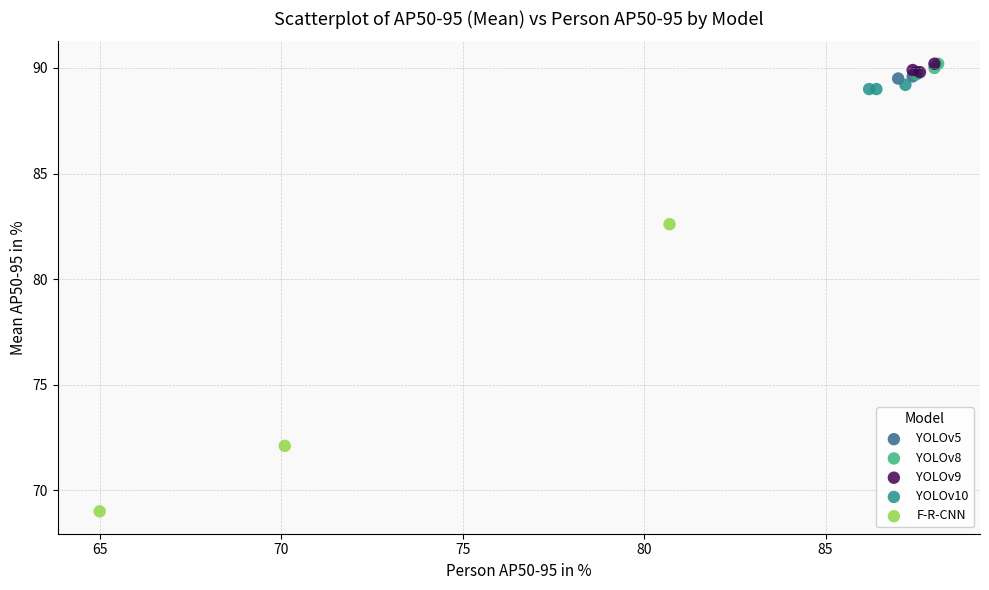

Which series contains the lowest Y value?

F-R-CNN